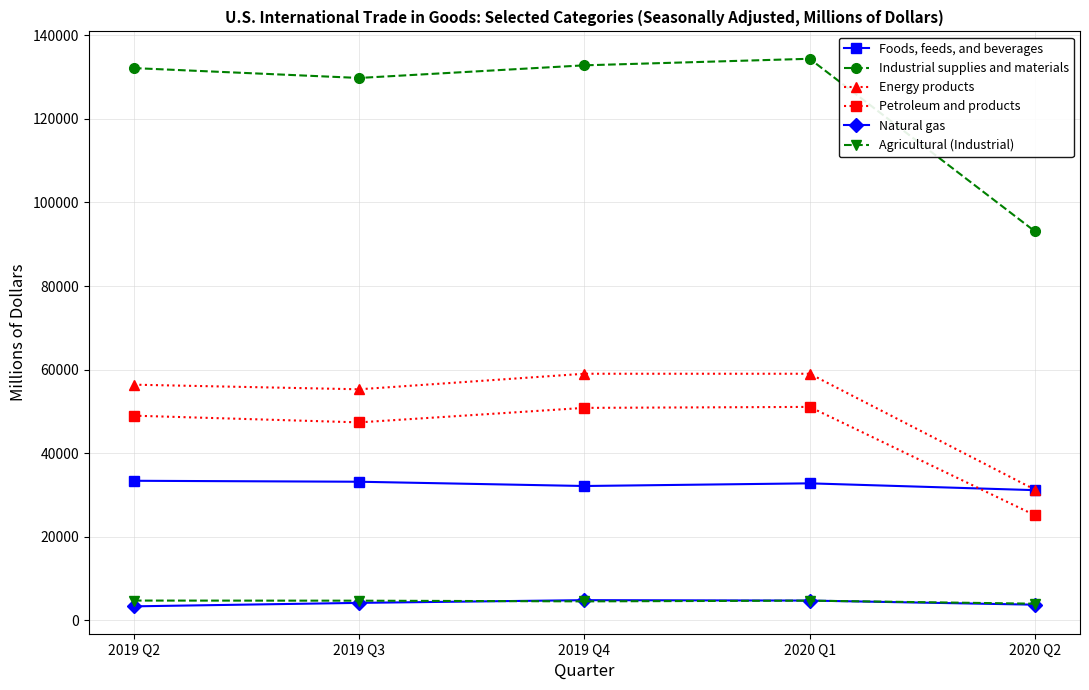

Where is the first local minimum for Industrial supplies and materials?

2019 Q3